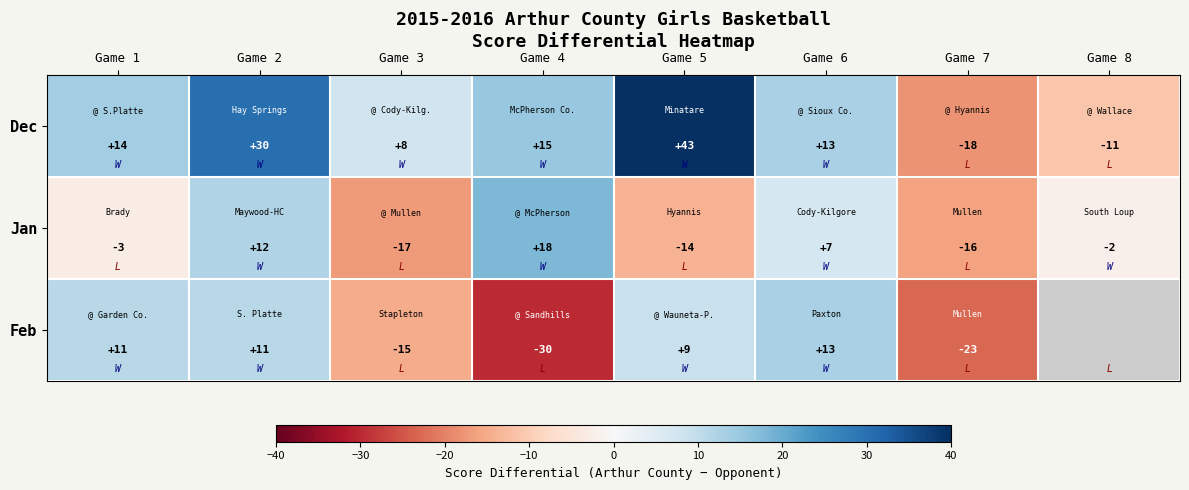

What is the difference between the second highest and second lowest values in the Dec series?

41